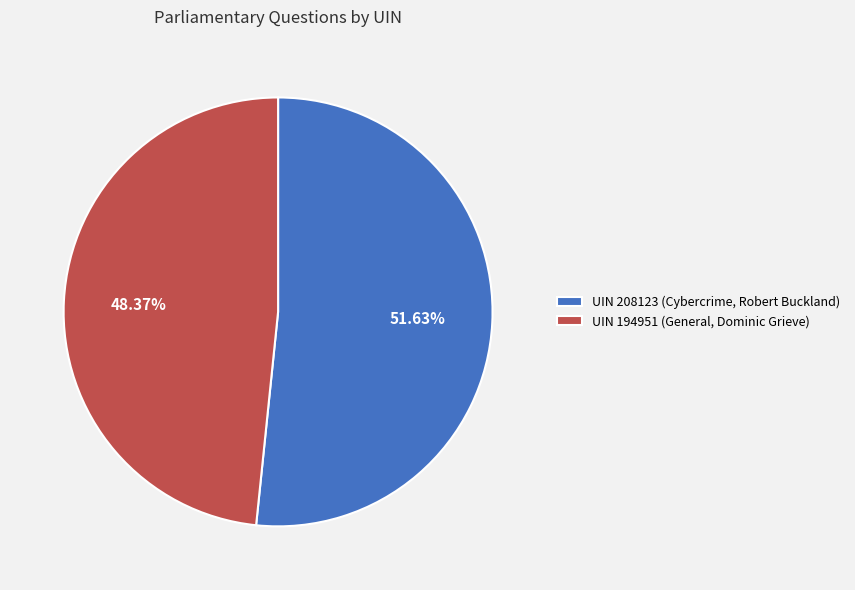

How many segments does this pie chart have?

2